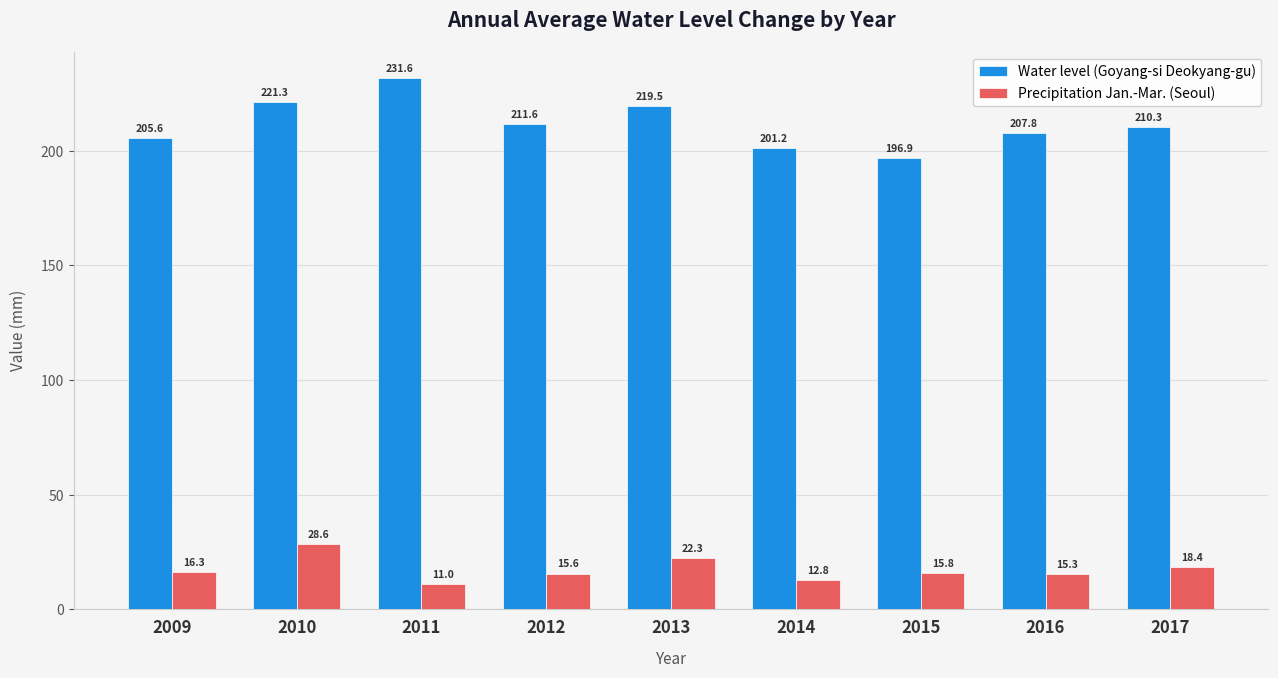

What is the sum of the Precipitation Jan.-Mar. (Seoul) values at 2010 and 2012?

44.2